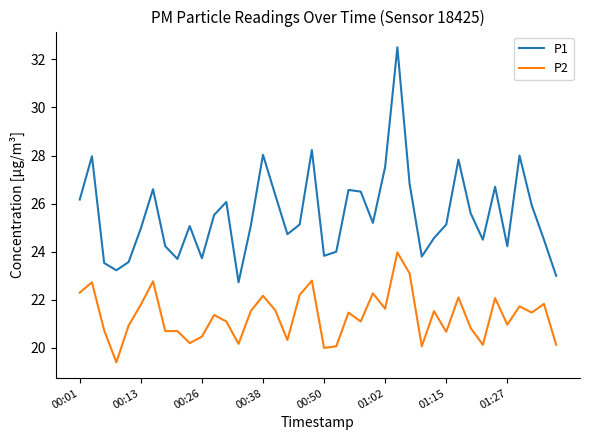

True or false: P1 and P2 cross at least once.

False